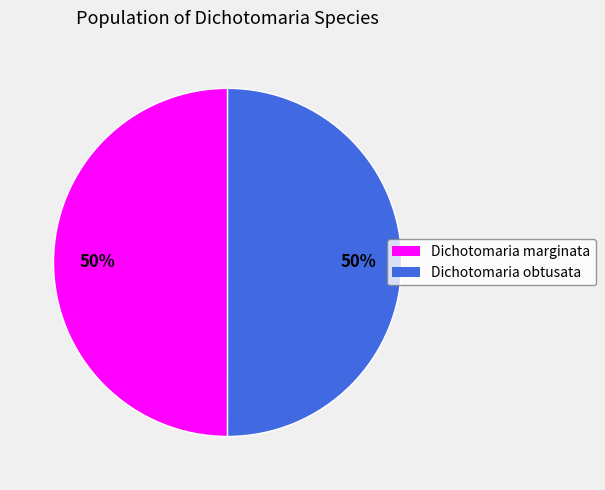

How many segments does this pie chart have?

2